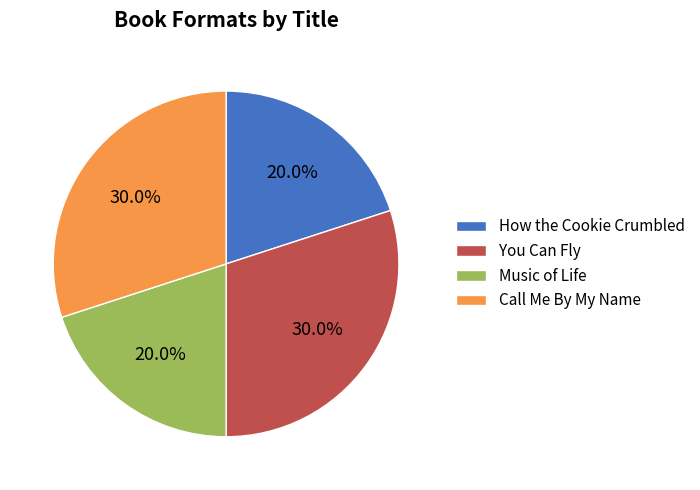

Approximately how many times larger is the value at You Can Fly compared to Call Me By My Name?

1.0